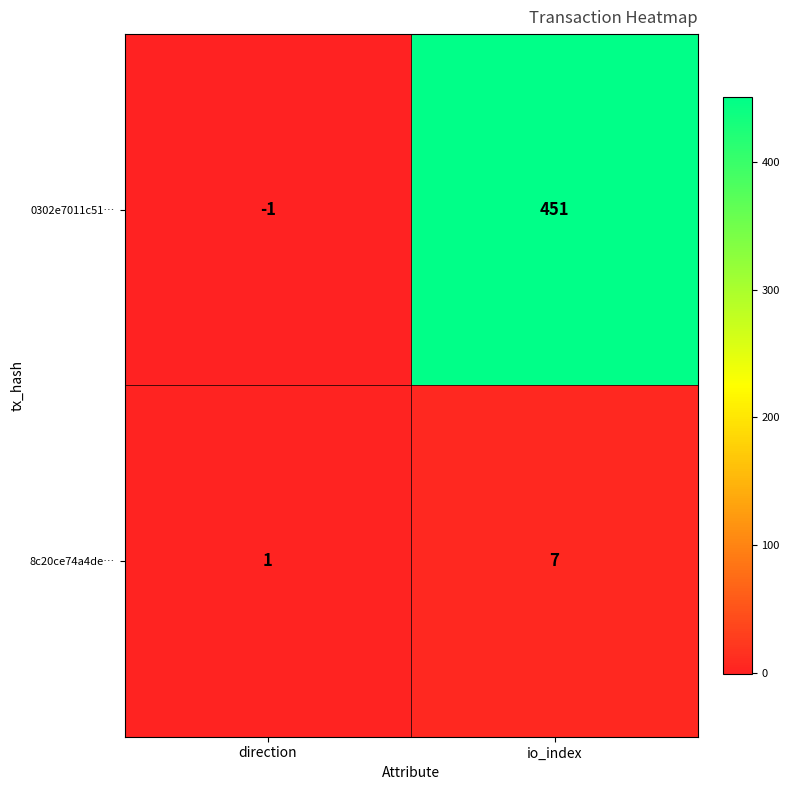

At which label is 0302e7011c51… closest to 225?

direction